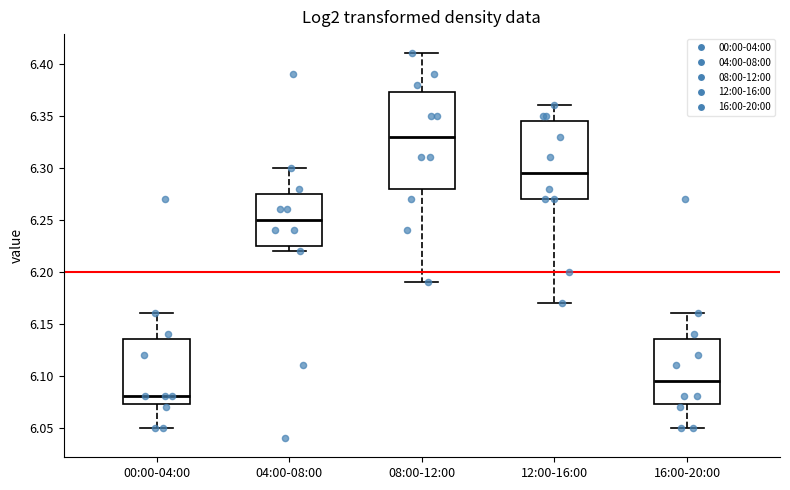

Which box has the lowest median line?

00:00-04:00